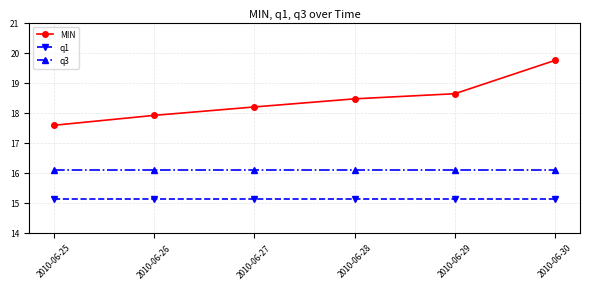

What is the minimum value for q3?

16.1